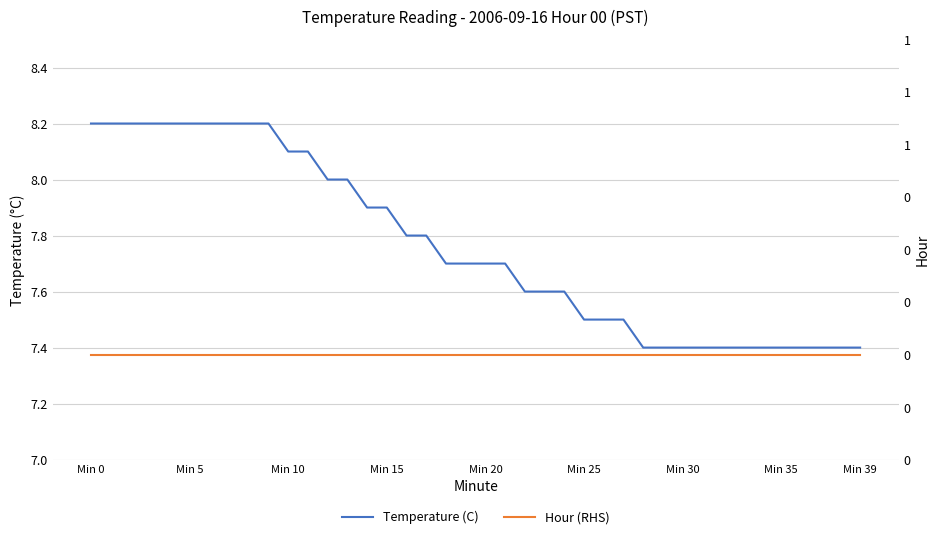

True or false: Temperature (C) has a value of 4.3 at Min 15.

False